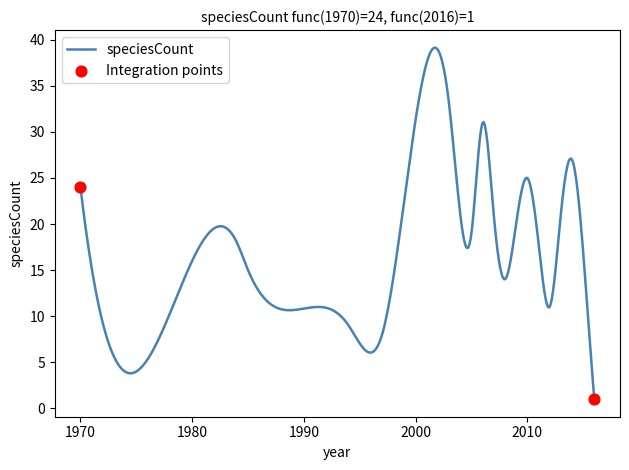

What is the difference between the maximum and minimum values?

38.1